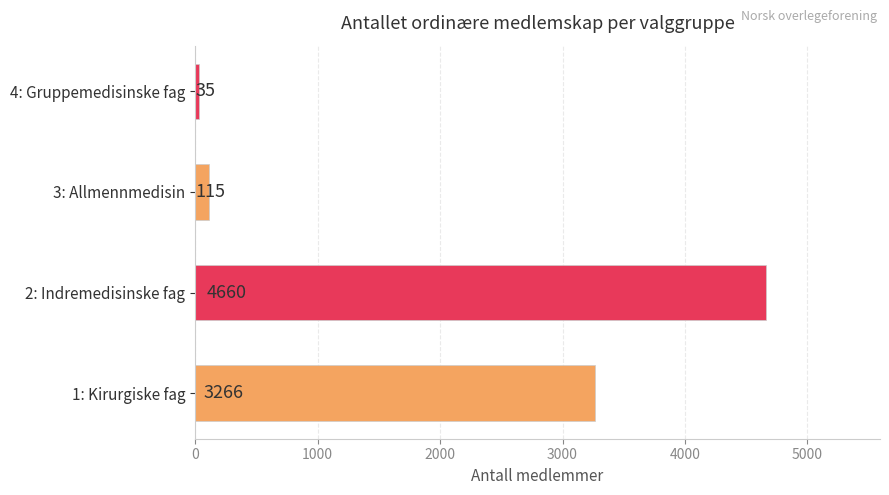

The chart shows a value of 35 at 4: Gruppemedisinske fag. True or false?

True